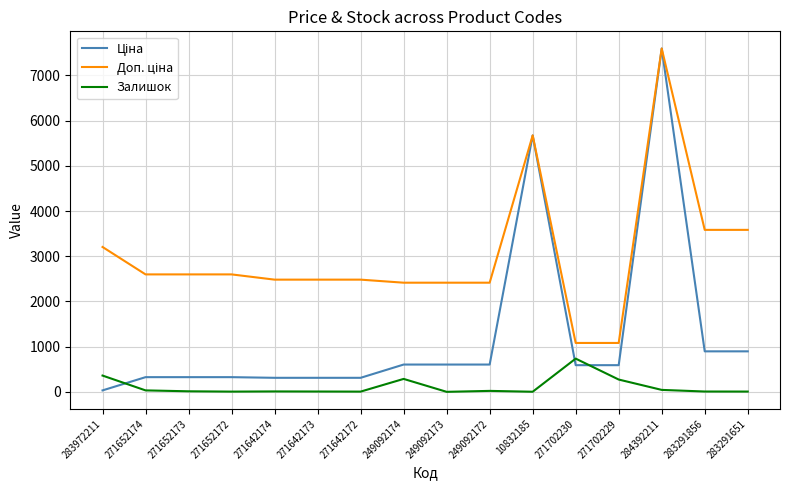

Which category has the highest value across all series?

284392211